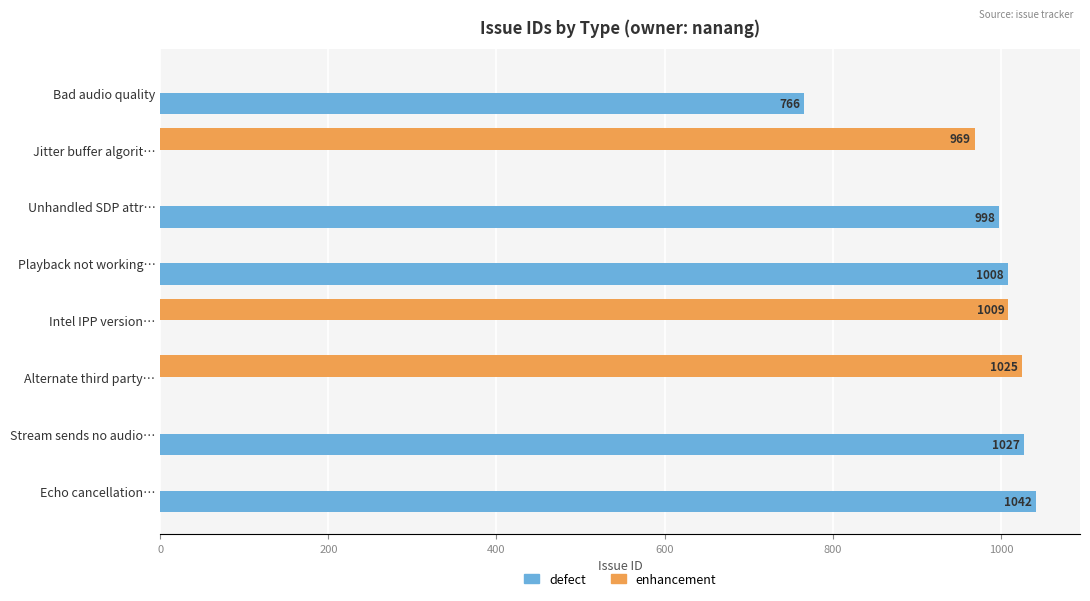

True or false: enhancement has a value of 684 at Playback not working….

False